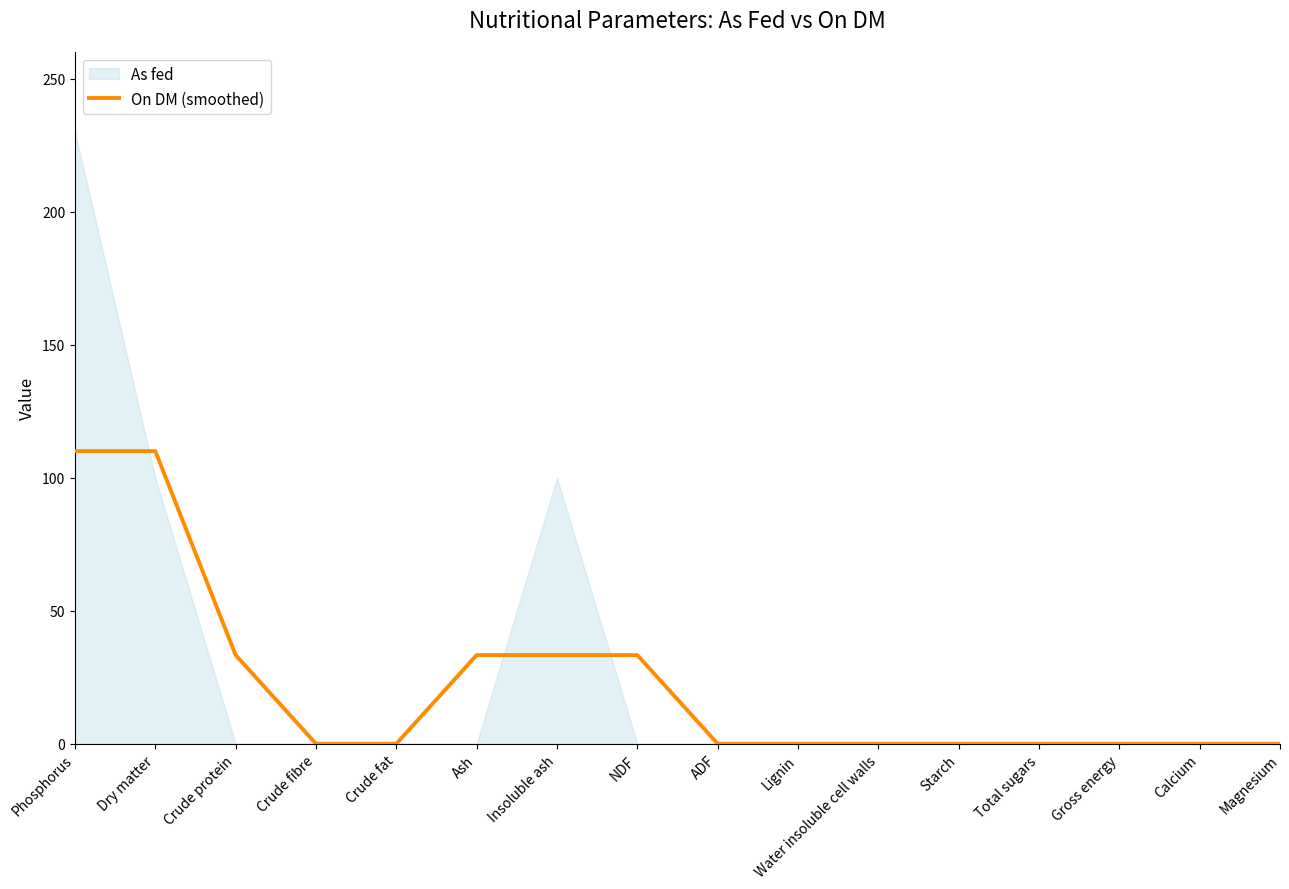

Is it true that the value at Crude fibre is 0.0?

True